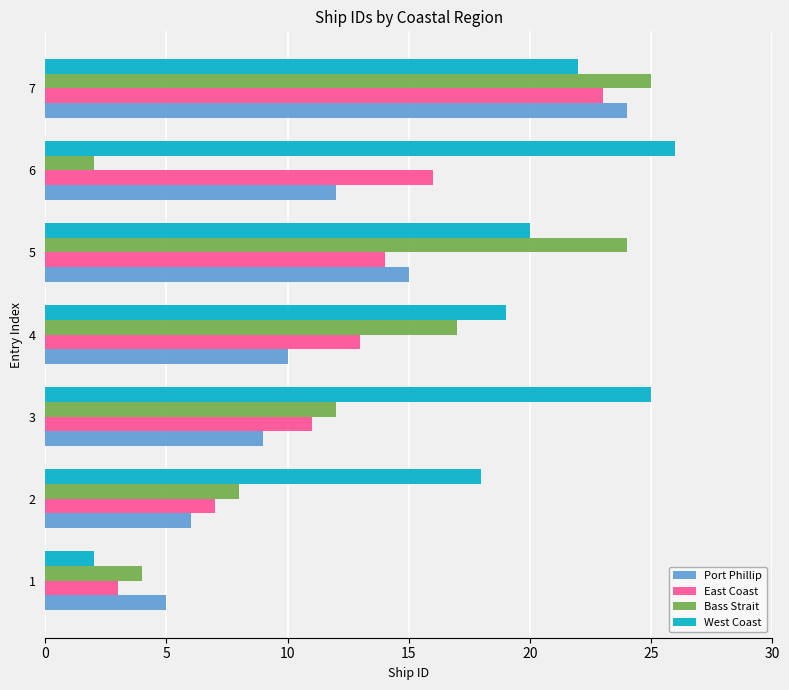

What are all the series names shown in the legend?

Port Phillip, East Coast, Bass Strait, West Coast